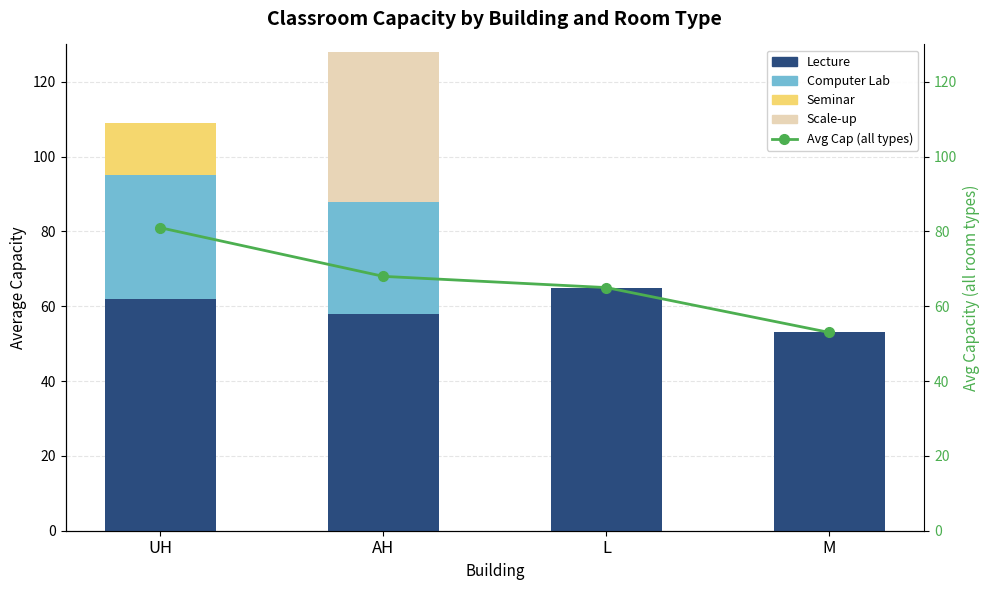

Count the number of data series in this chart.

5